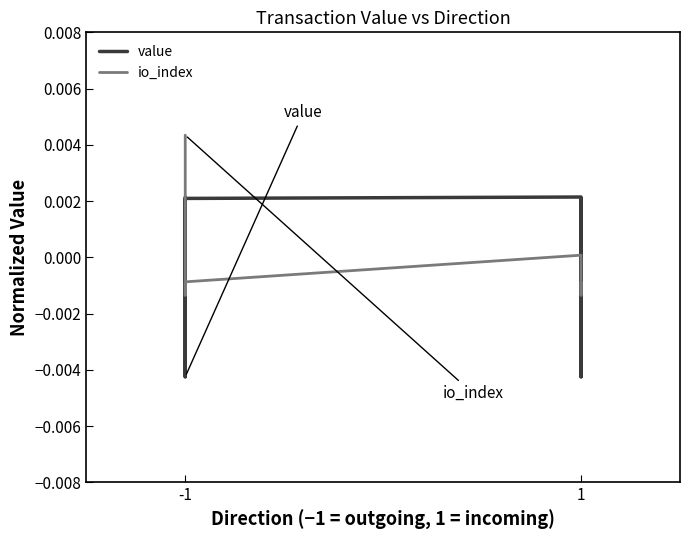

How many positive values does the value series have?

4